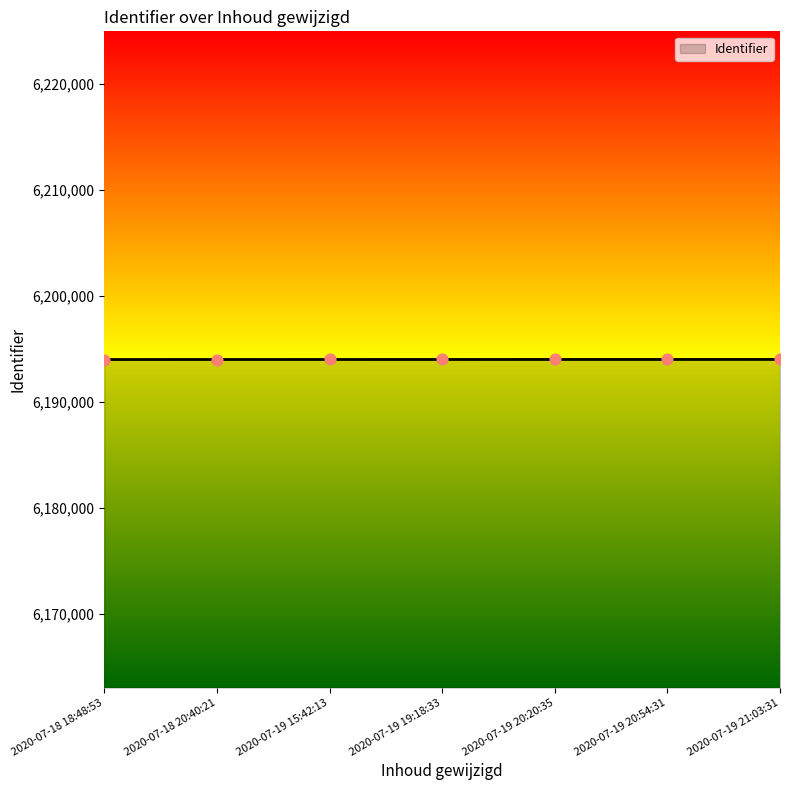

What is the ratio of the value at 2020-07-19 19:18:33 to the value at 2020-07-18 18:48:53?

1.0